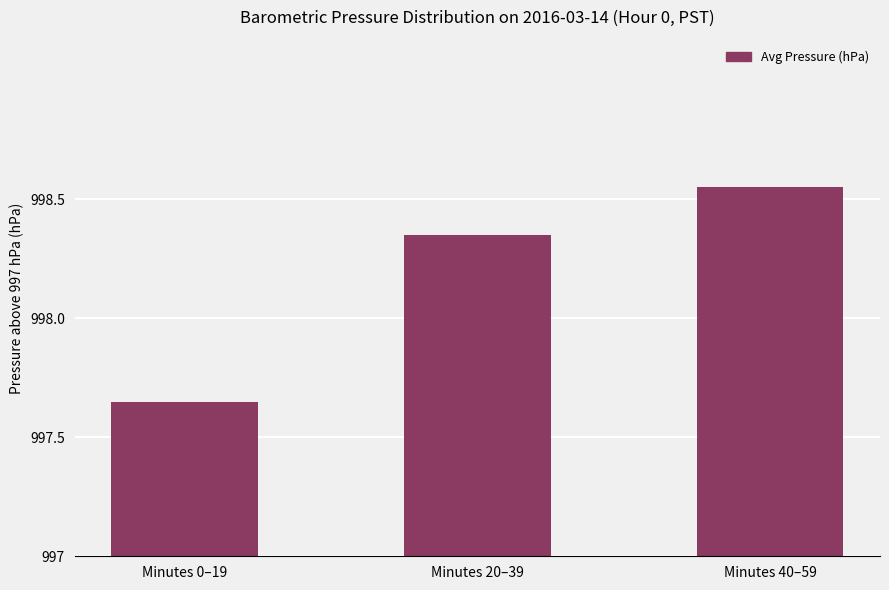

What is the change in value from Minutes 20–39 to Minutes 40–59?

+0.2